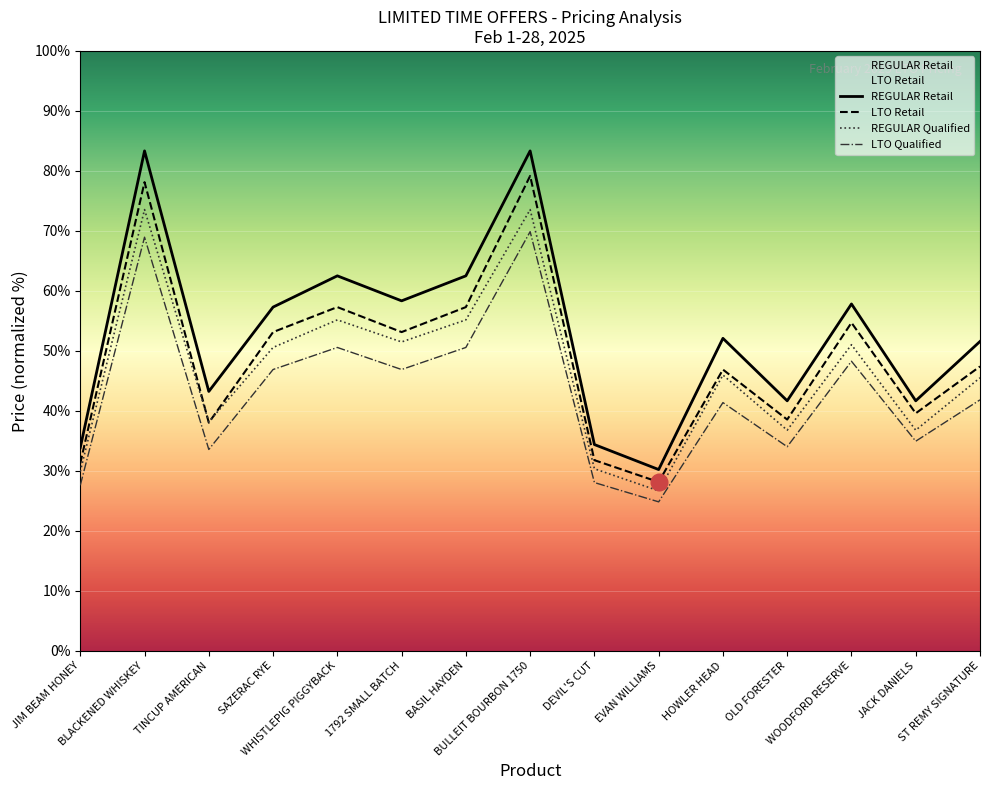

Which series has the largest range (max minus min)?

REGULAR Retail